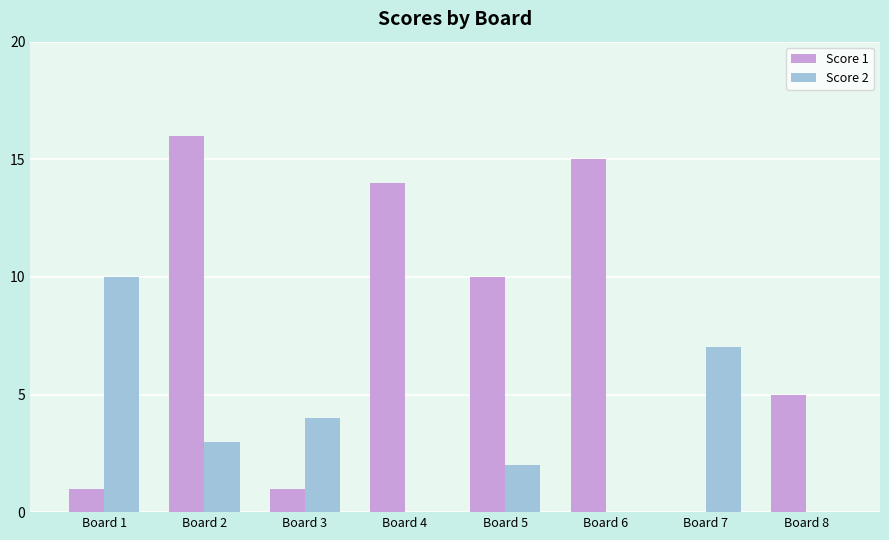

The value of Score 2 at Board 1 is 10. True or false?

True